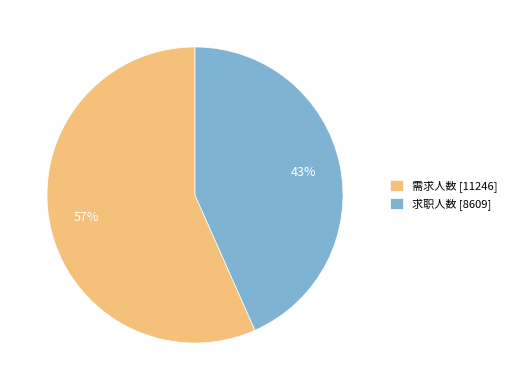

To the nearest percent, what is the combined percentage of 求职人数 [8609] and 需求人数 [11246]?

100%